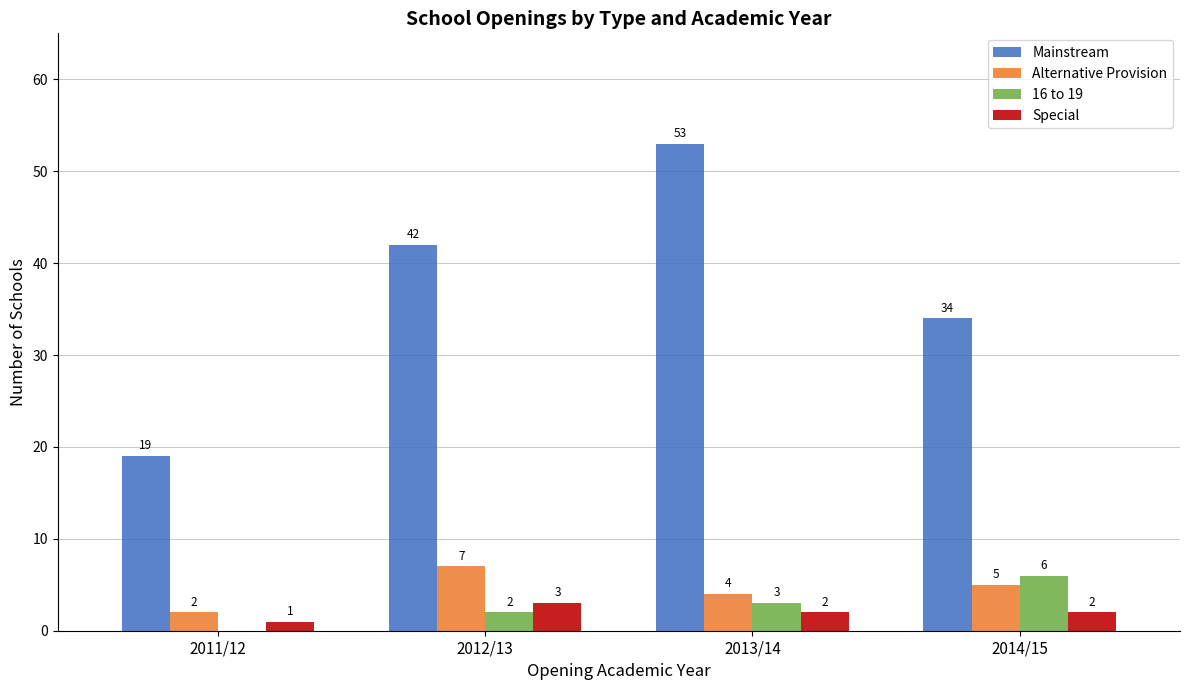

At which label does 16 to 19 reach its peak?

2014/15